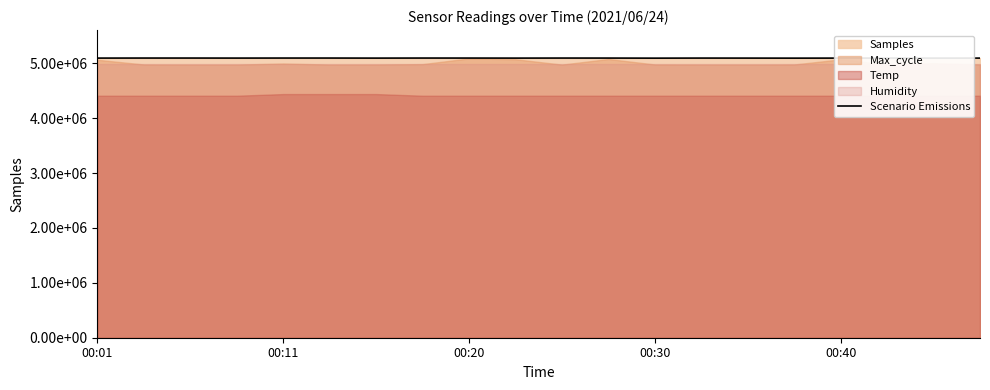

What is the greatest value displayed?

5096231